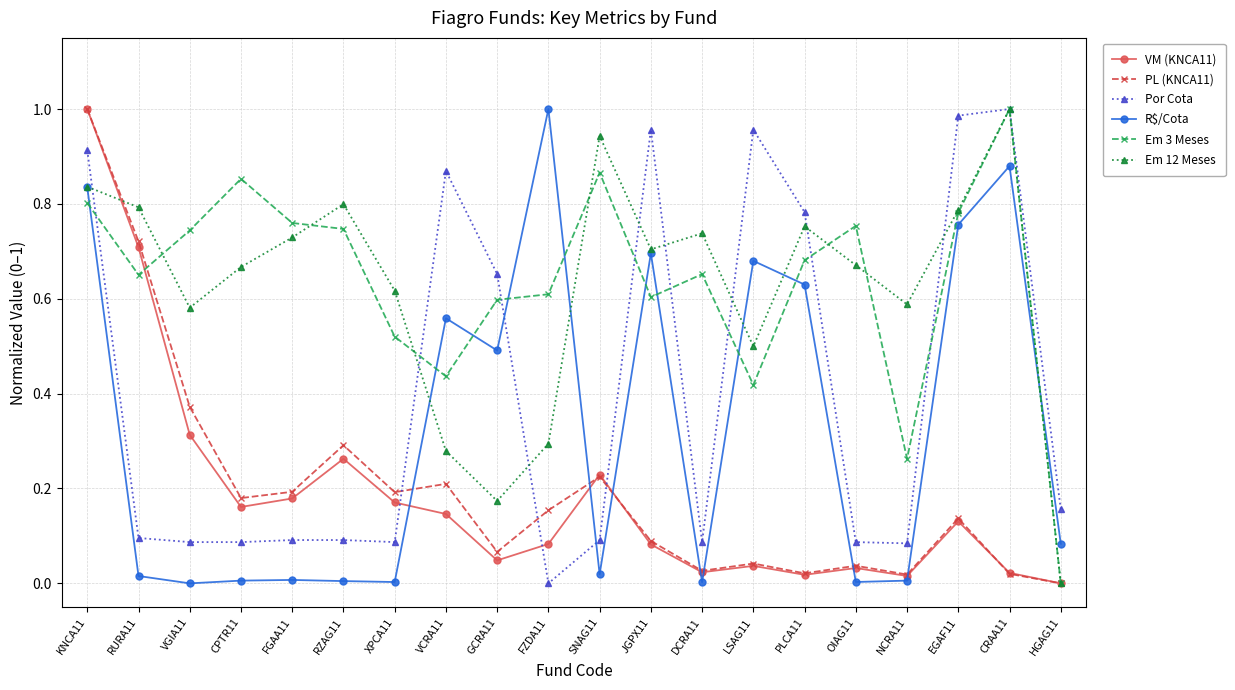

At which category is the sum across all series the highest?

KNCA11